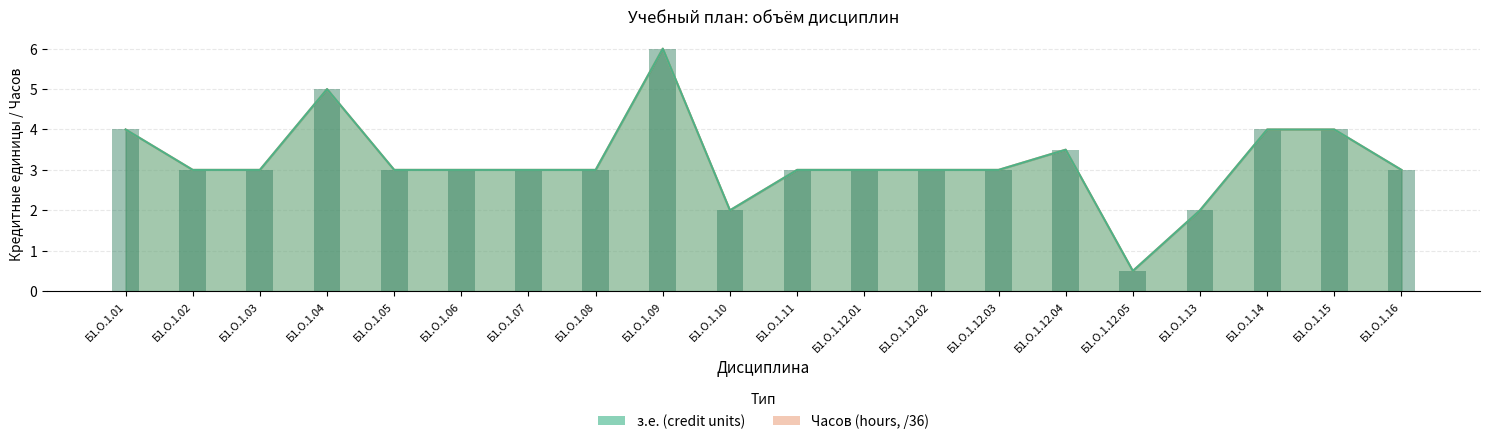

What is the difference between the з.е. (credit units) values at Б1.О.1.15 and Б1.О.1.12.02?

1.0